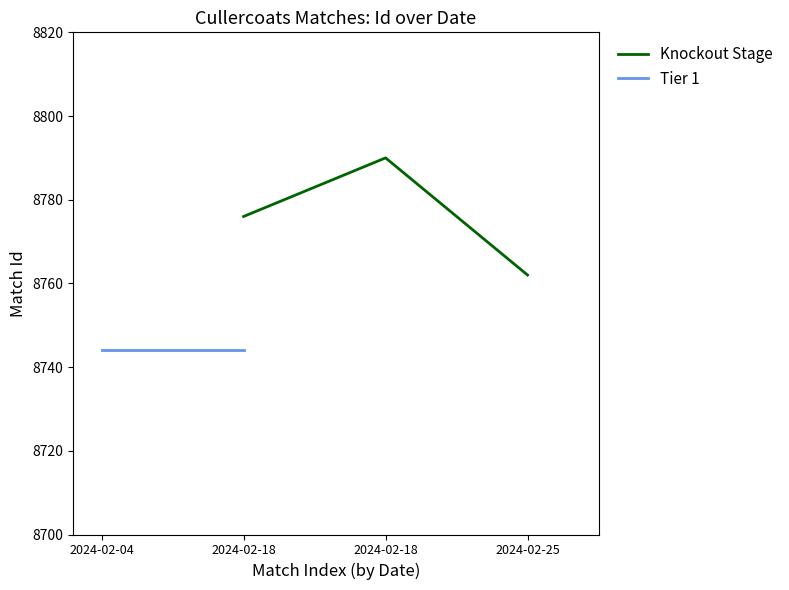

What is the change in value from 2024-02-04 to 2024-02-18?

+14